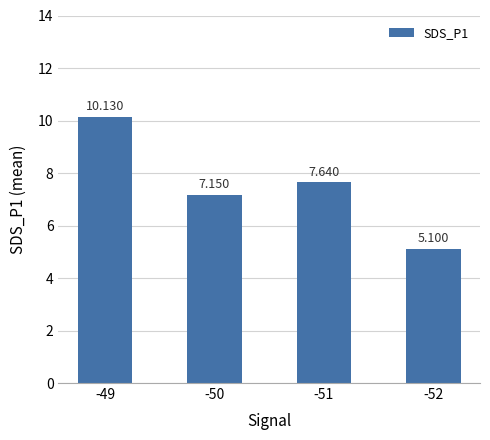

What is the difference between the second highest and minimum values?

2.5